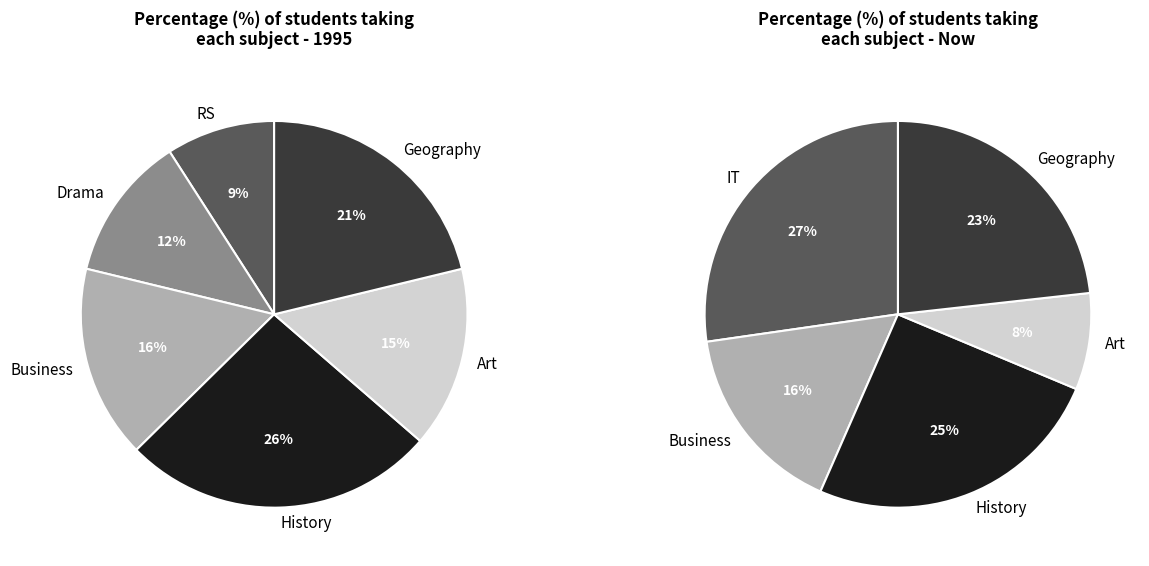

To the nearest percent, what is the average slice percentage?

17%